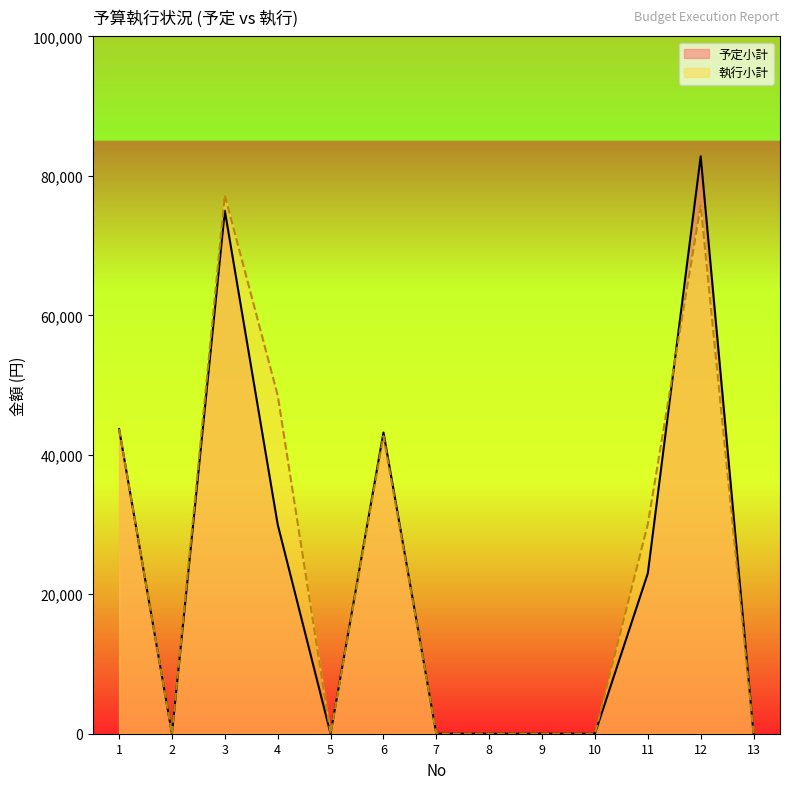

Where is the first local maximum for 執行小計?

3